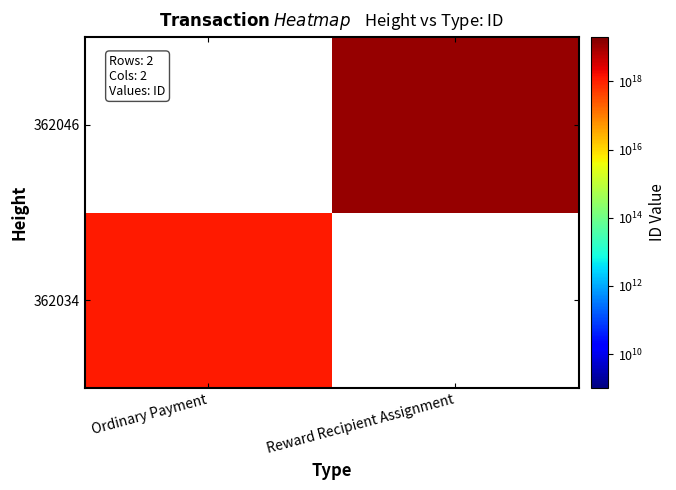

What is the minimum value for 362034?

1161580356015777792.0